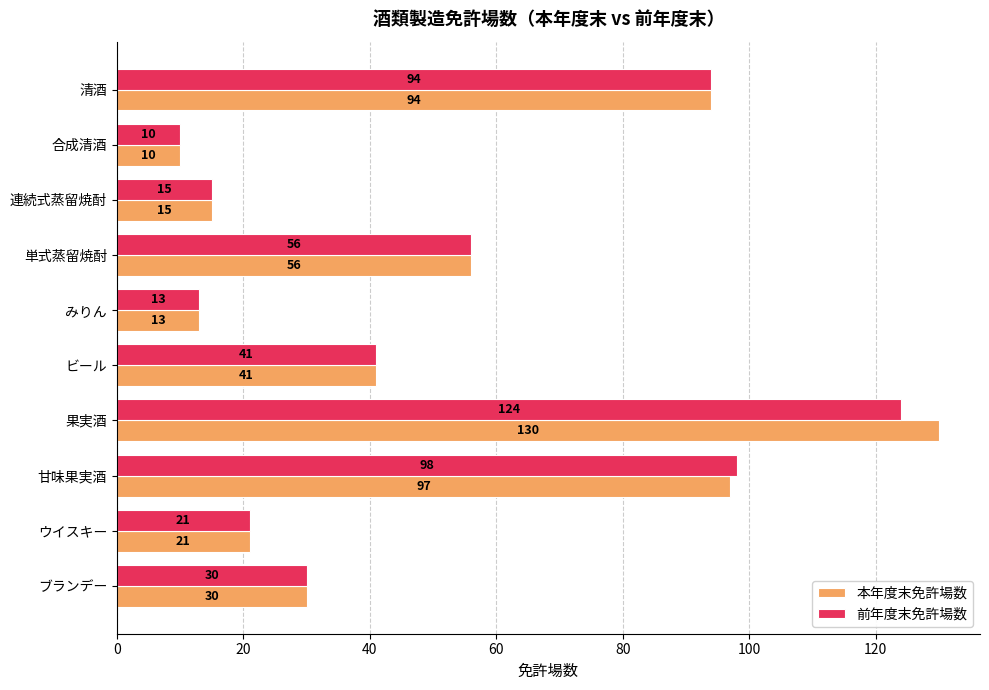

What is the total value across all series at 合成清酒?

20